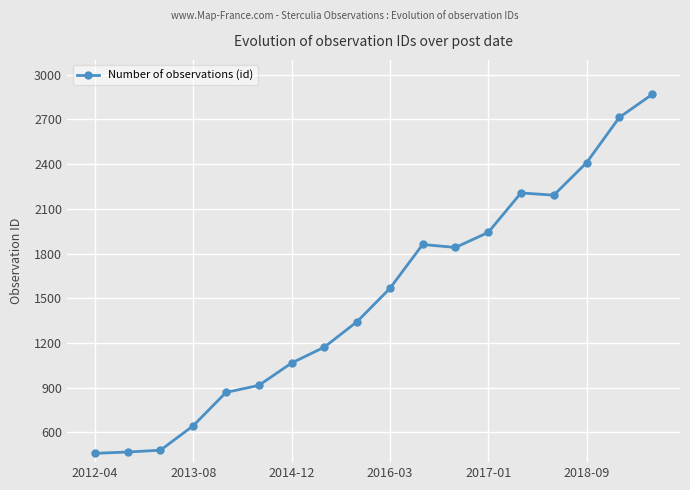

What is the value of the 18th point from the left?

2868